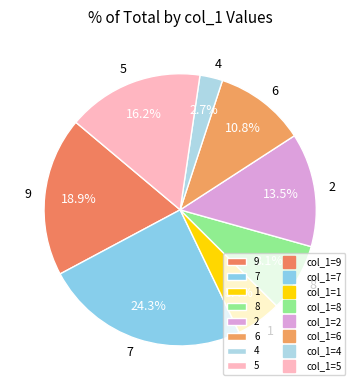

Is there any slice that represents more than half of the pie?

No